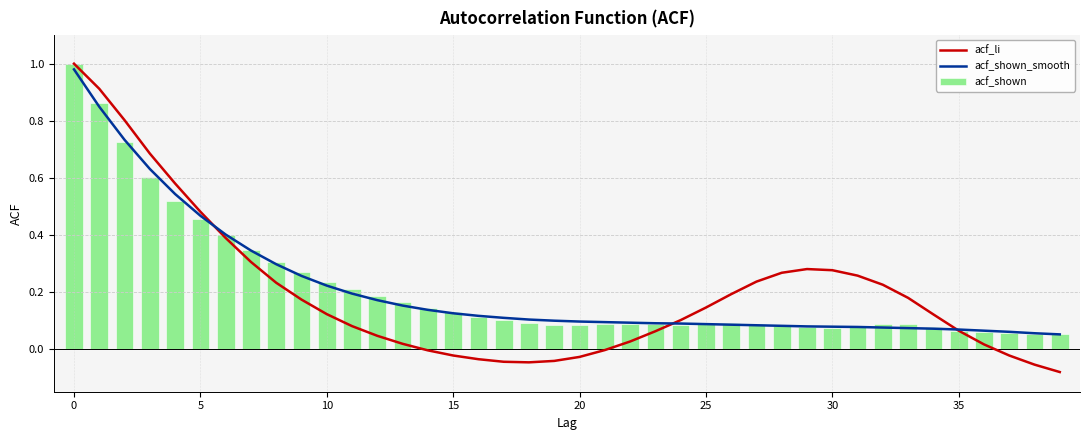

Reading left to right, what are all the values shown in this chart?

acf_li: 1.0	0.9	0.8	0.7	0.6	0.5	0.4	0.3	0.2	0.2	0.1	0.1	0.0	0.0	-0.0	-0.0	-0.0	-0.0	-0.0	-0.0	-0.0	-0.0	0.0	0.1	0.1	0.1	0.2	0.2	0.3	0.3	0.3	0.3	0.2	0.2	0.1	0.1	0.0	-0.0	-0.1	-0.1
acf_shown_smooth: 1.0	0.8	0.7	0.6	0.5	0.5	0.4	0.3	0.3	0.3	0.2	0.2	0.2	0.2	0.1	0.1	0.1	0.1	0.1	0.1	0.1	0.1	0.1	0.1	0.1	0.1	0.1	0.1	0.1	0.1	0.1	0.1	0.1	0.1	0.1	0.1	0.1	0.1	0.1	0.1
acf_shown: 1.0	0.9	0.7	0.6	0.5	0.5	0.4	0.3	0.3	0.3	0.2	0.2	0.2	0.2	0.1	0.1	0.1	0.1	0.1	0.1	0.1	0.1	0.1	0.1	0.1	0.1	0.1	0.1	0.1	0.1	0.1	0.1	0.1	0.1	0.1	0.1	0.1	0.1	0.1	0.1